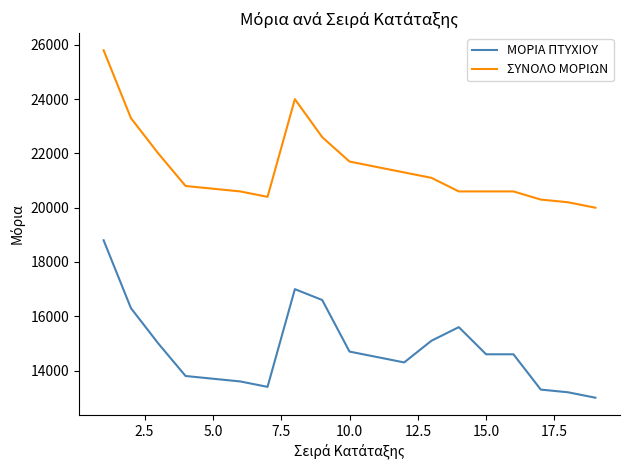

List the series in order of their overall mean, highest first.

ΣΥΝΟΛΟ ΜΟΡΙΩΝ, ΜΟΡΙΑ ΠΤΥΧΙΟΥ